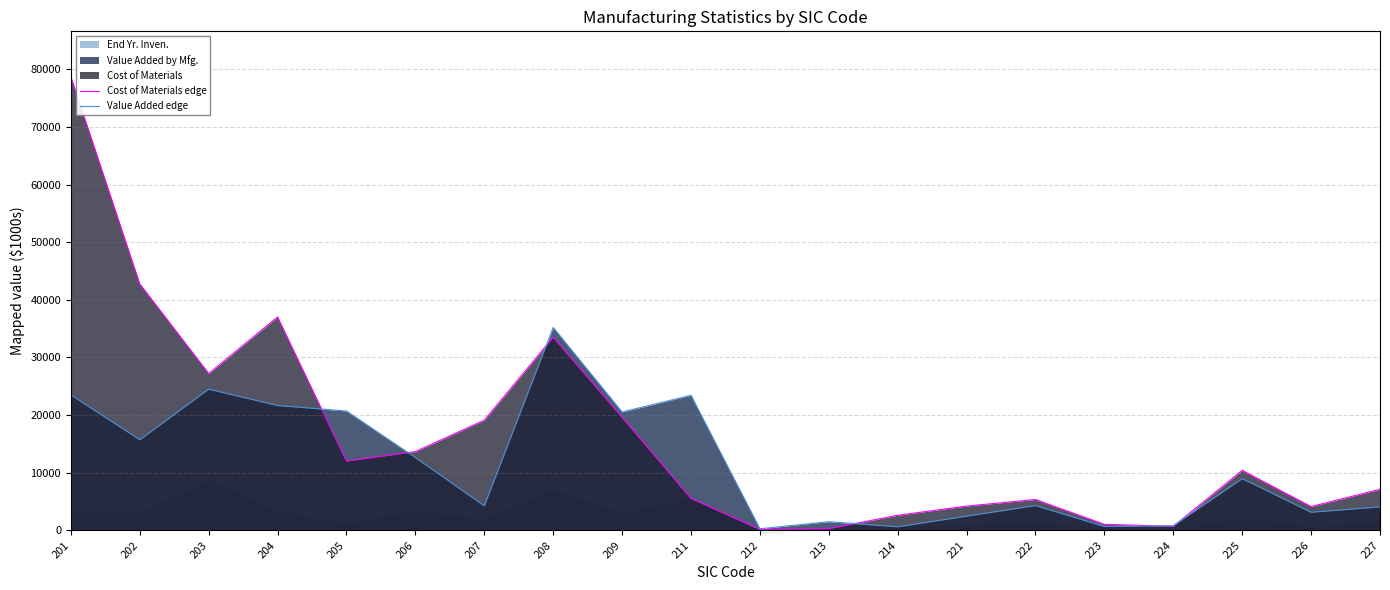

Is it true that Value Added edge equals 33067 at 204?

False